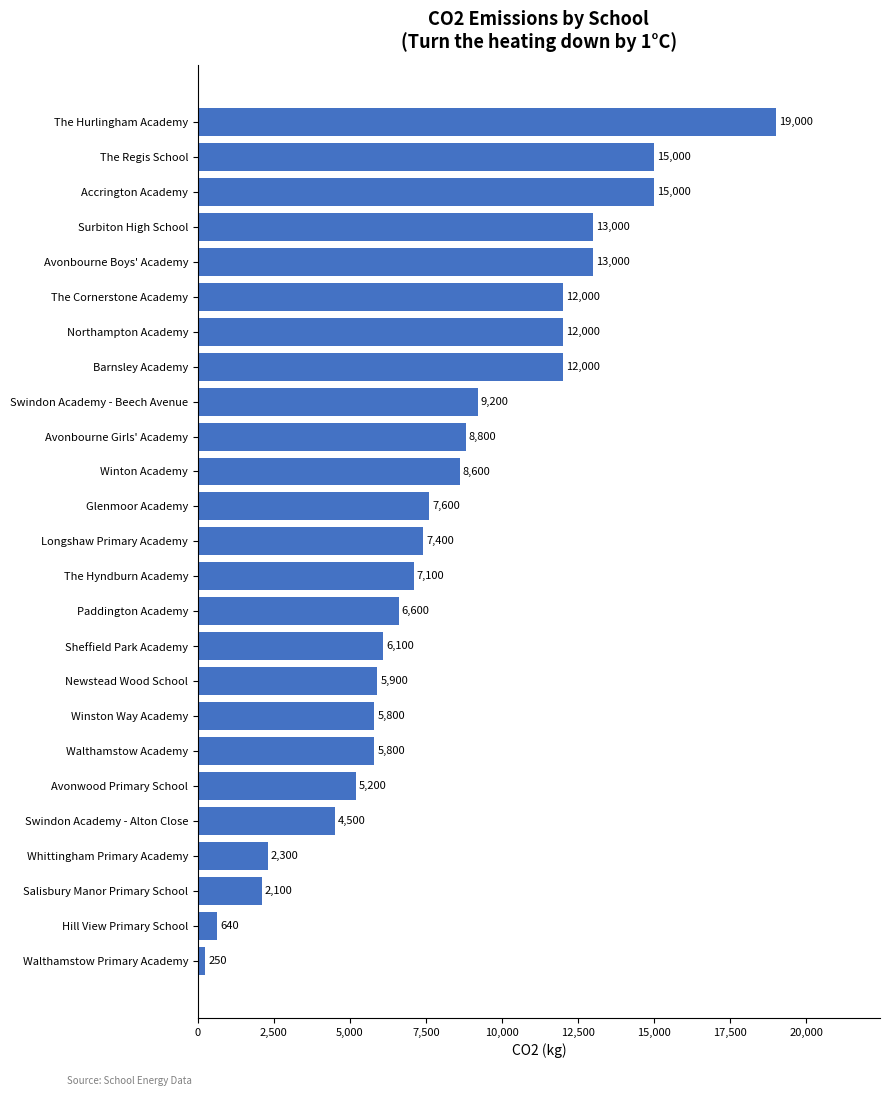

Which category has the highest value across all series?

The Hurlingham Academy